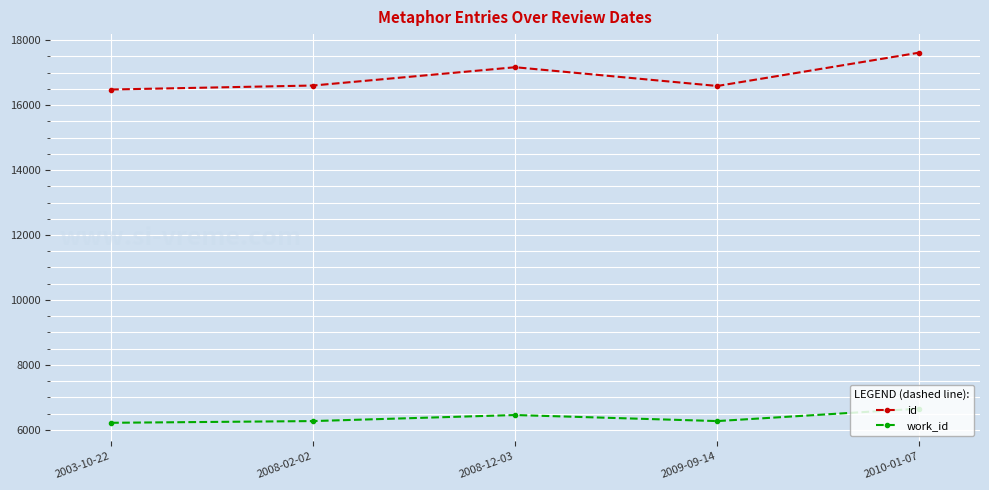

Between 2008-02-02 and 2010-01-07, which series saw the biggest shift?

id